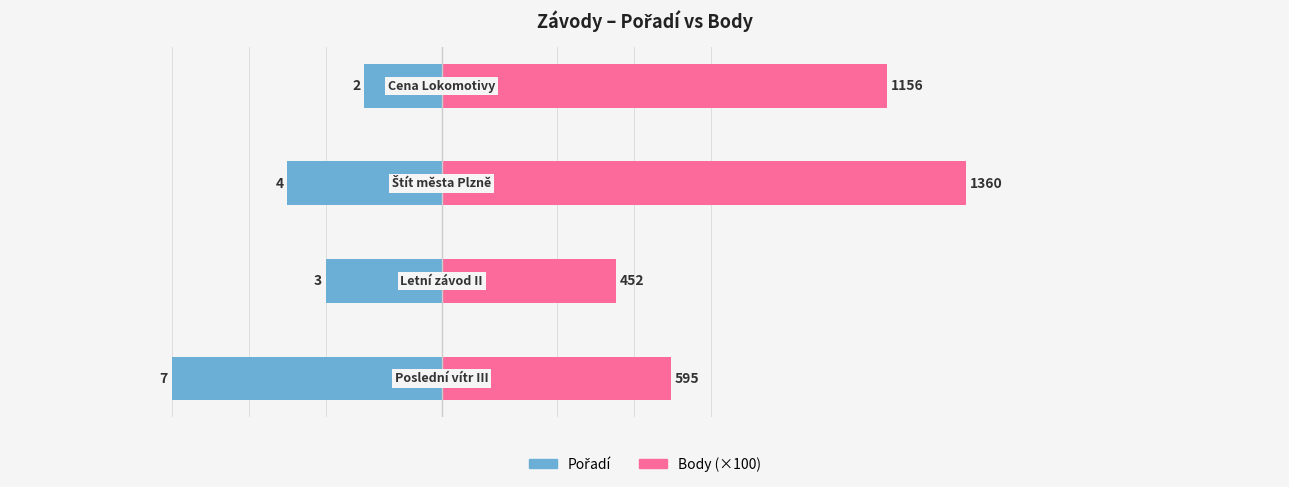

At 1, list the series in order from smallest to largest.

Pořadí, Body (×100)